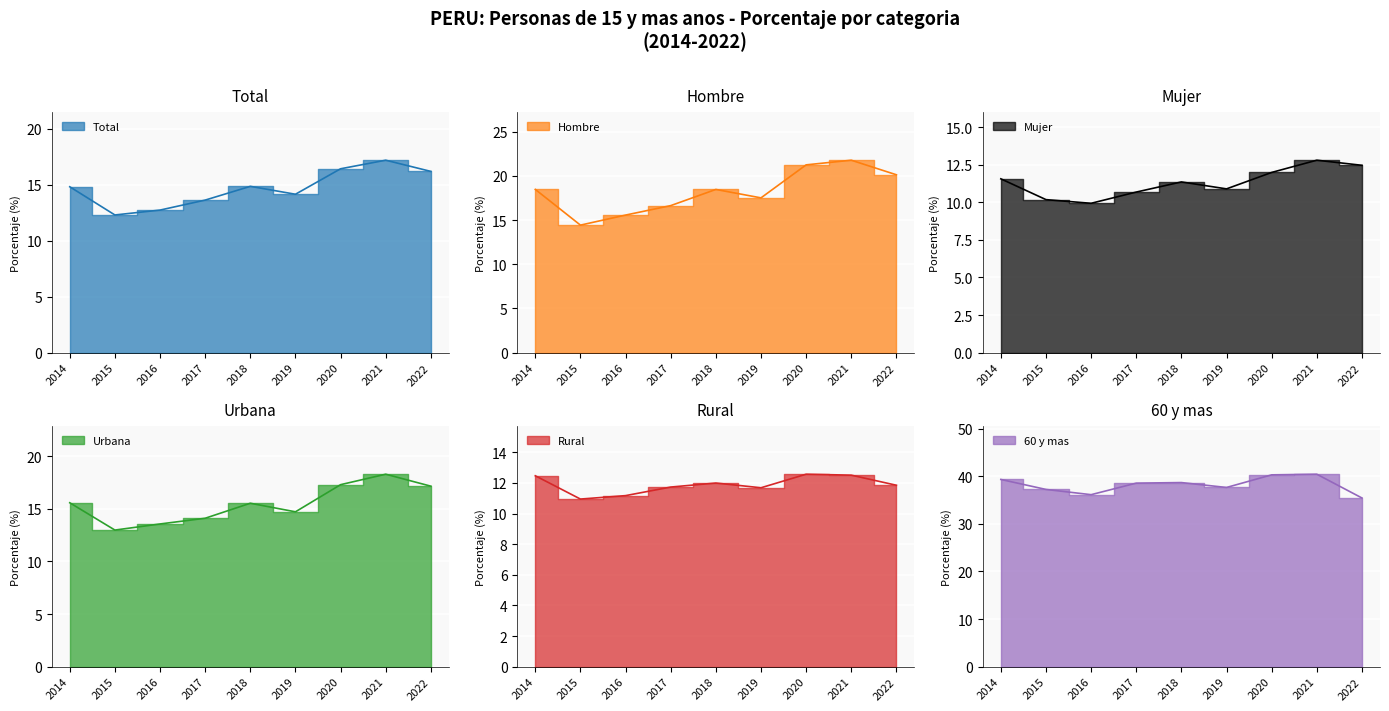

How many interior local valleys does the Urbana series have?

2